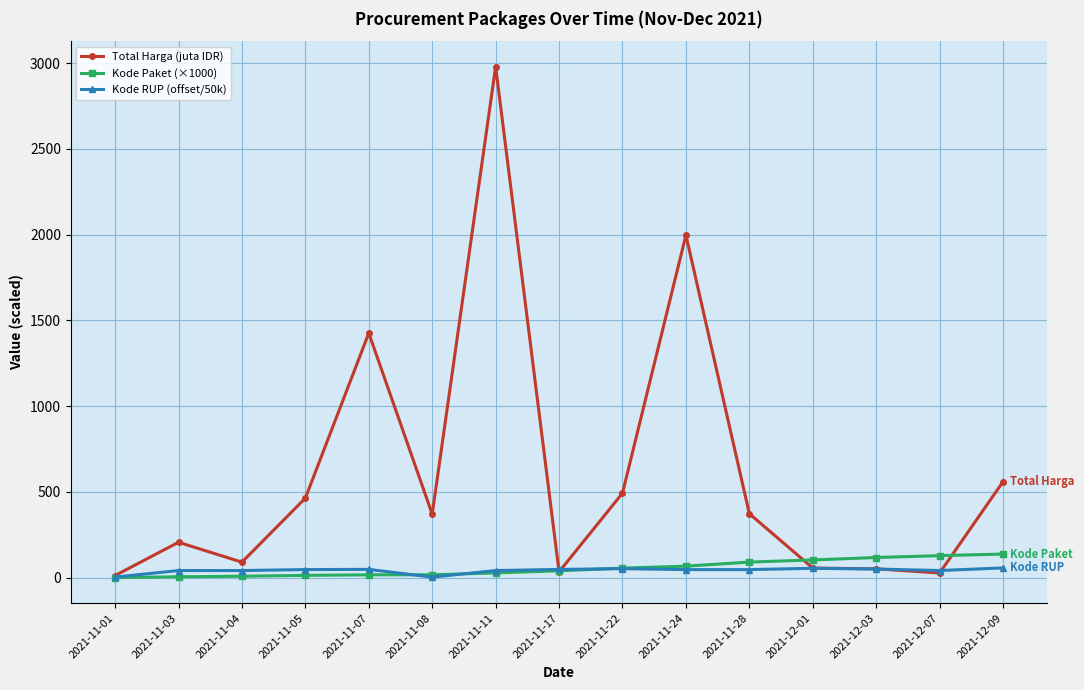

What is the difference between the second highest and minimum values in the Kode RUP (offset/50k) series?

51.5